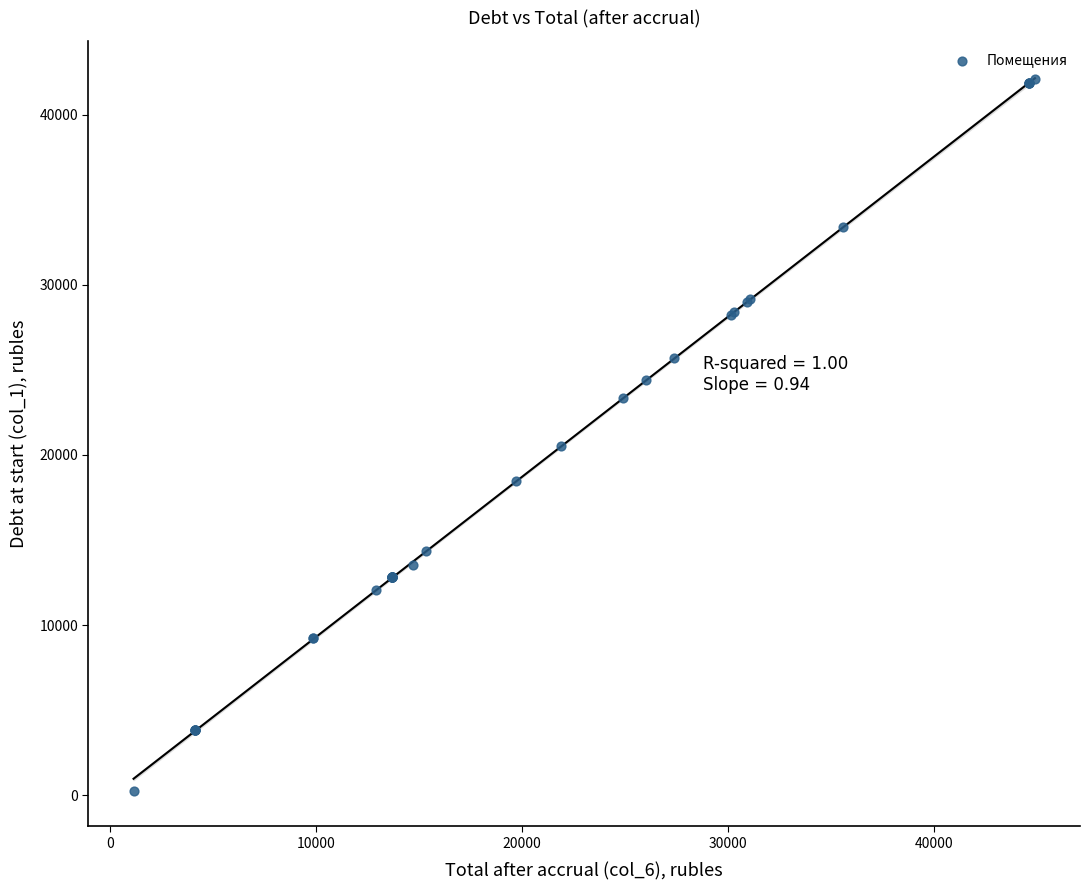

What Y value in the scatter plot is closest to 21192?

20544.0